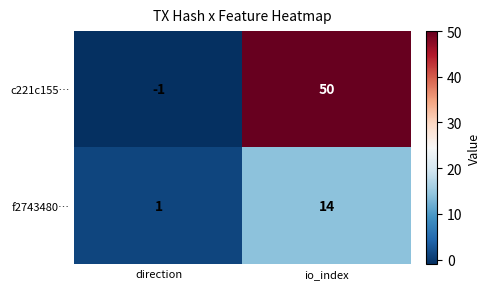

The value of c221c155… at direction is -1. True or false?

True